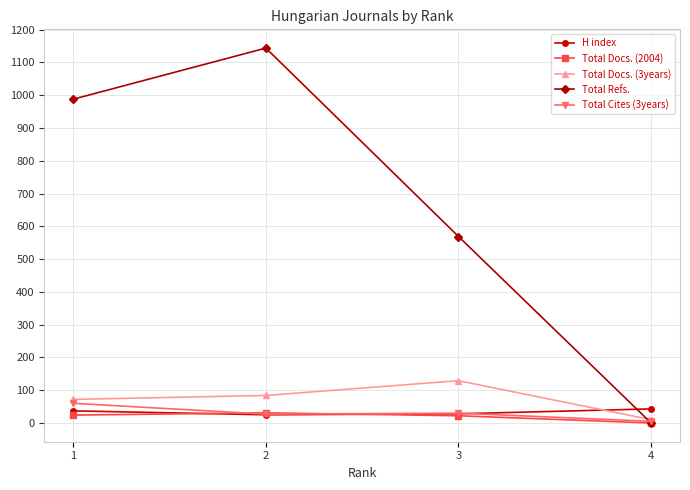

True or false: H index and Total Refs. cross at least once.

True